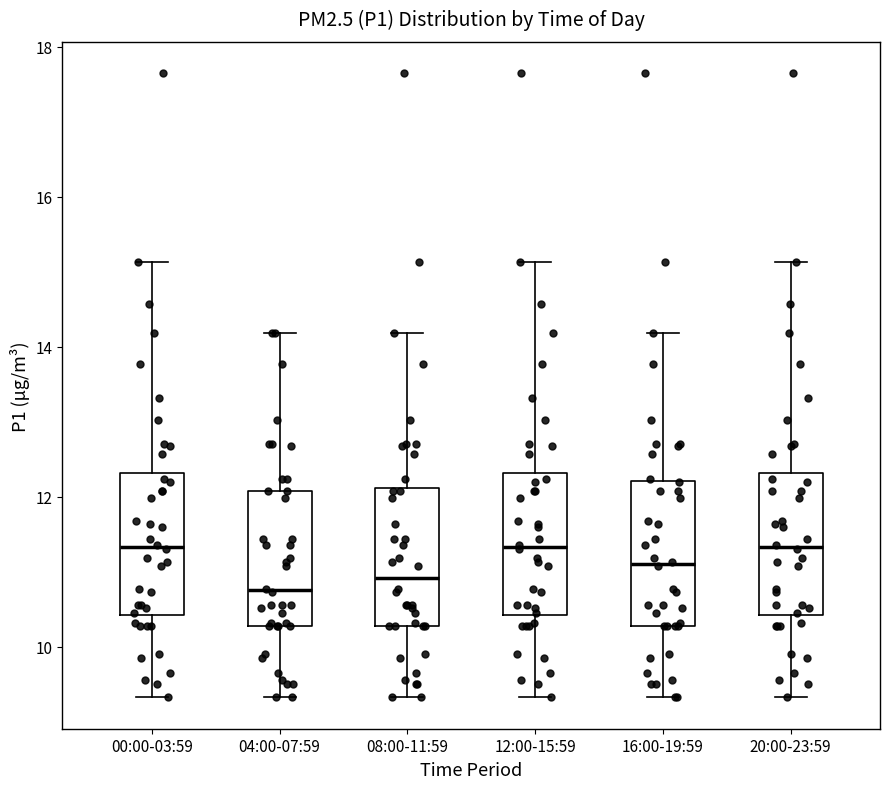

Reading left to right, read every box against the y-axis: the position of its median line, the range the box covers, and the ends of its whiskers. The values are not printed on the chart, so give them approximately, as read against the axis.

00:00-03:59: median 11.4, box 10.4 to 12.4, whiskers 9.4 to 15.2
04:00-07:59: median 10.8, box 10.2 to 12.0, whiskers 9.4 to 14.2
08:00-11:59: median 11.0, box 10.2 to 12.2, whiskers 9.4 to 14.2
12:00-15:59: median 11.4, box 10.4 to 12.4, whiskers 9.4 to 15.2
16:00-19:59: median 11.2, box 10.2 to 12.2, whiskers 9.4 to 14.2
20:00-23:59: median 11.4, box 10.4 to 12.4, whiskers 9.4 to 15.2